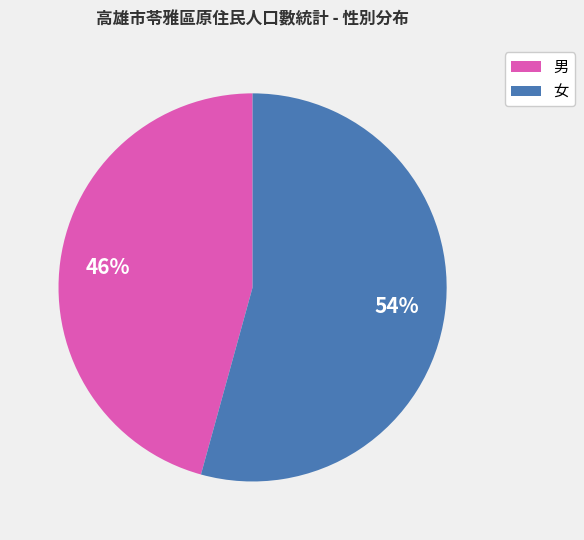

To the nearest percent, what percentage of the pie is 女?

54%